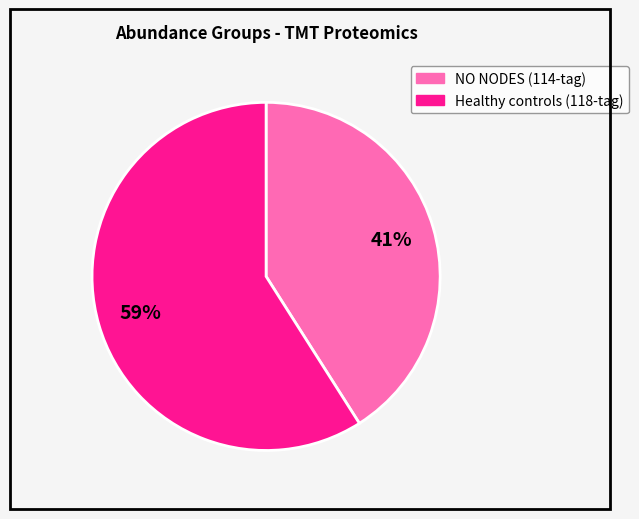

Is there any slice that represents more than half of the pie?

Yes